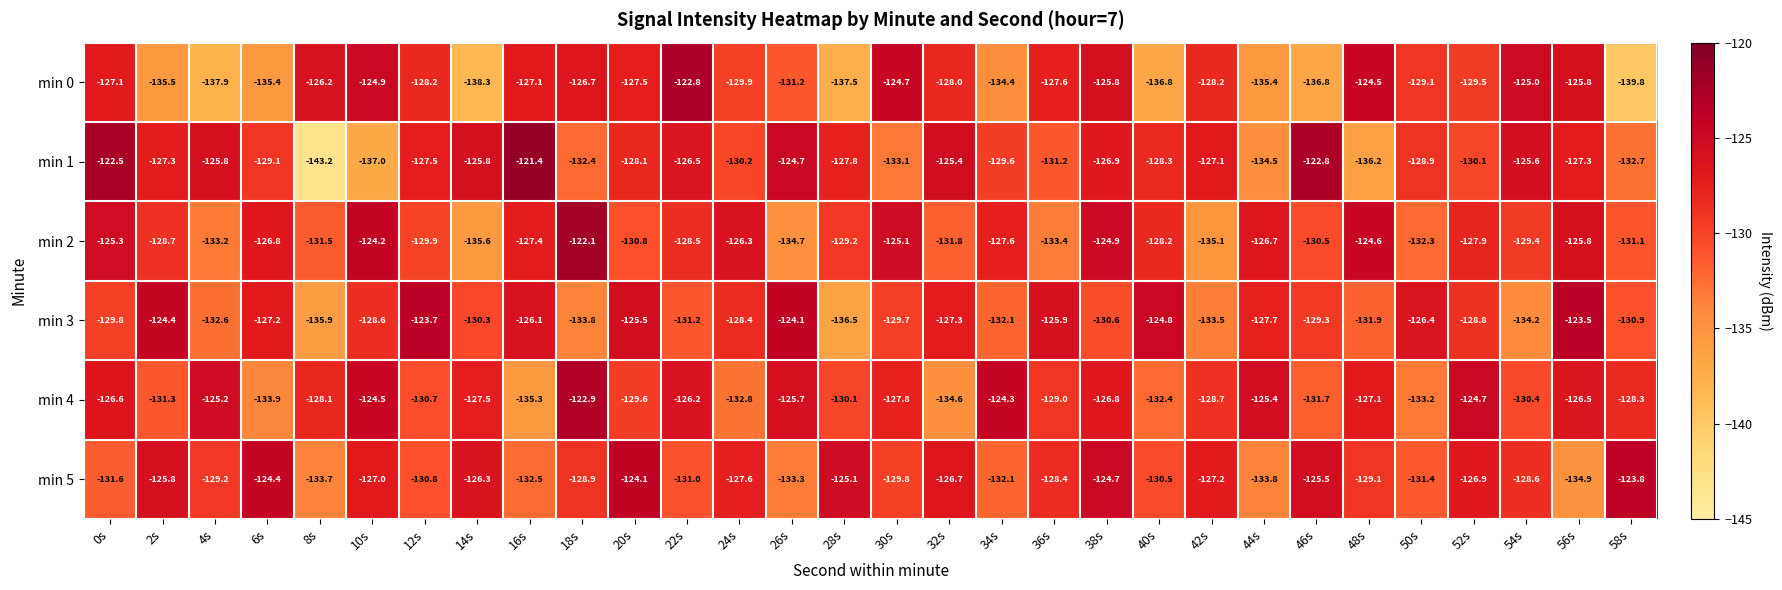

Is it true that min 4 equals -210.0 at 30s?

False